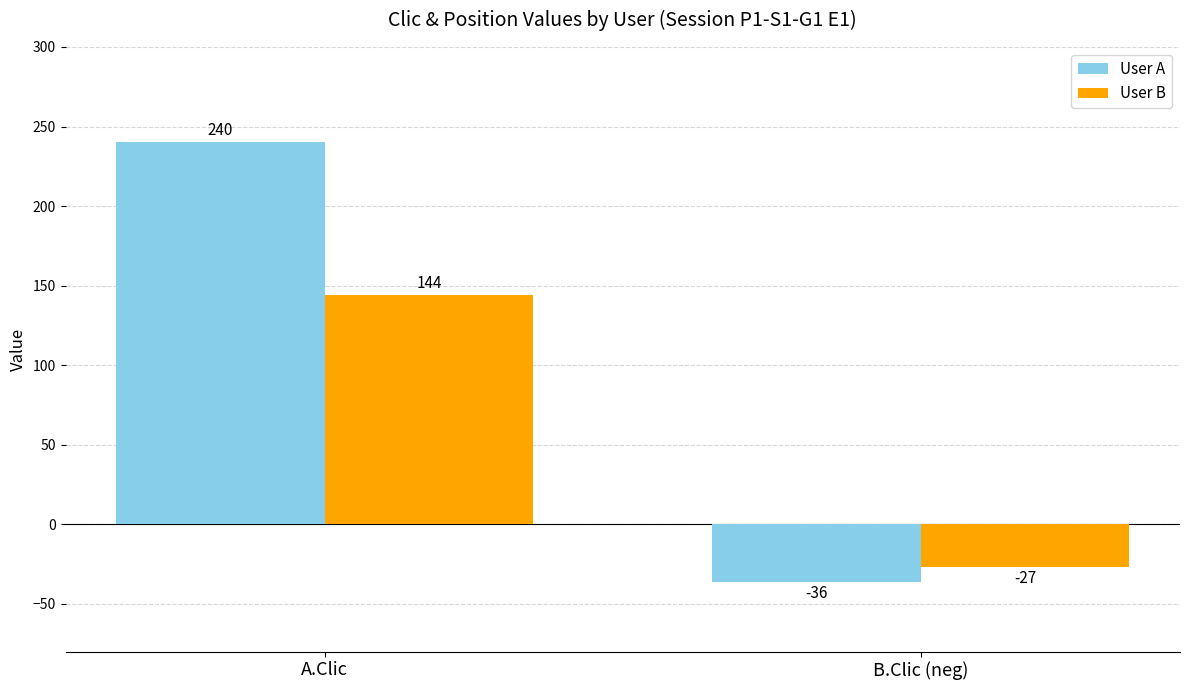

At which label is User B closest to 58?

B.Clic (neg)